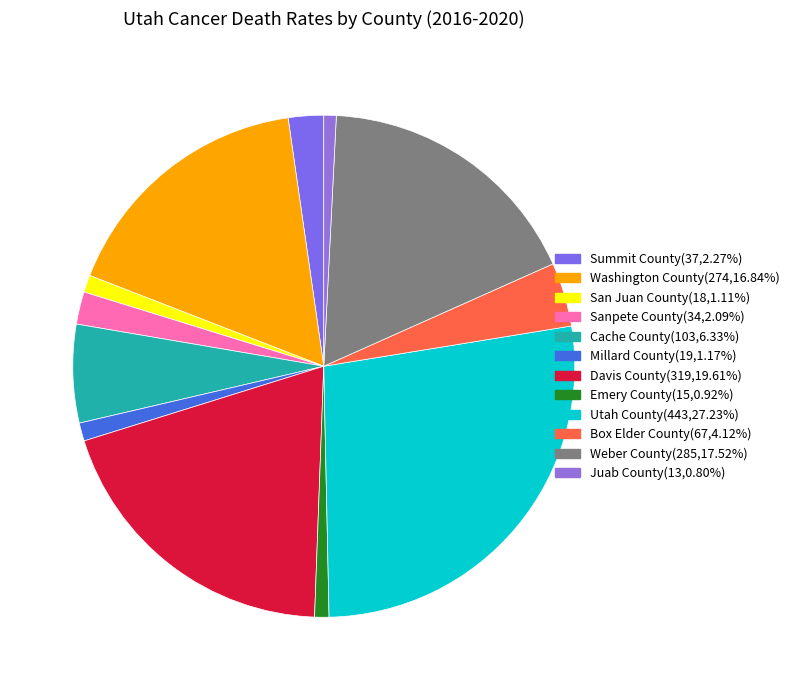

How many slices are in this pie chart?

12